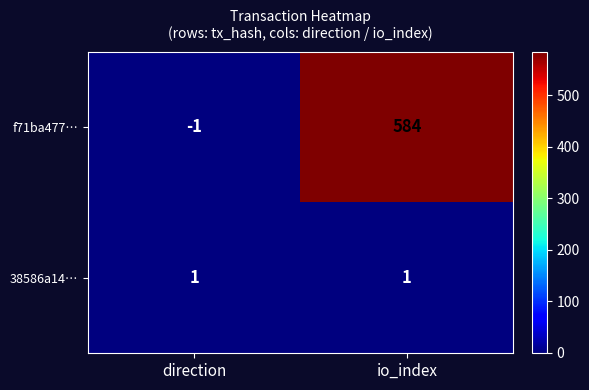

What is the difference between the maximum and minimum values in the f71ba477… series?

585